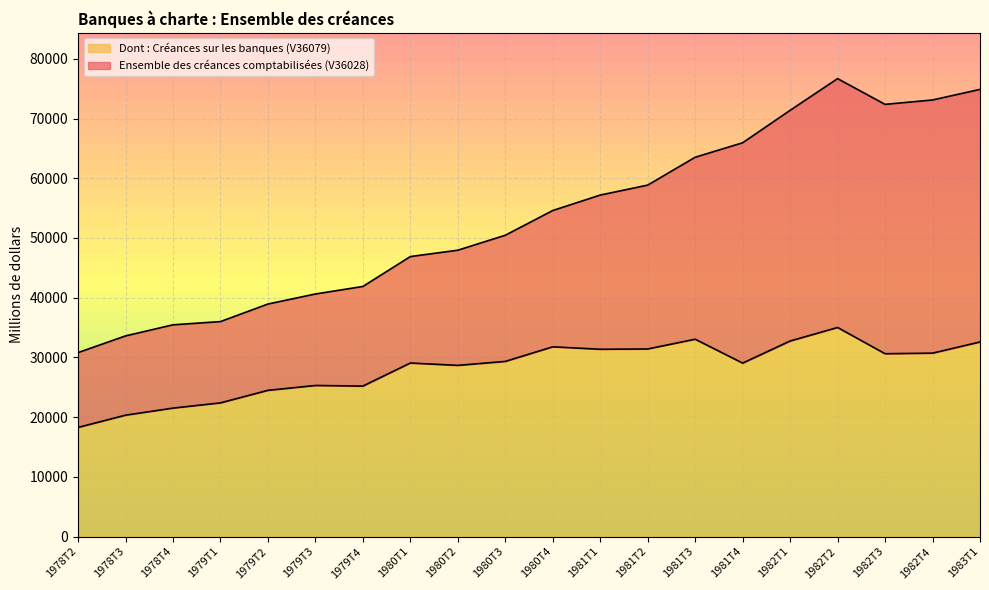

Rank the series by their average value, from lowest to highest.

Dont : Créances sur les banques (V36079), Ensemble des créances comptabilisées (V36028)